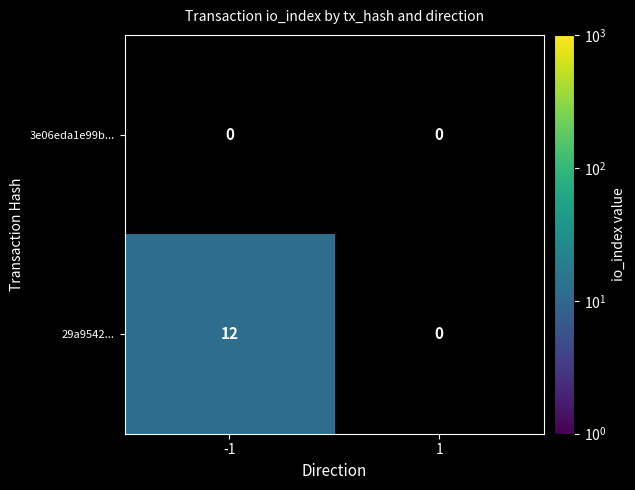

Reading left to right, what are all the values shown in this chart?

3e06eda1e99b...: -1=0	1=0
29a9542...: -1=12	1=0